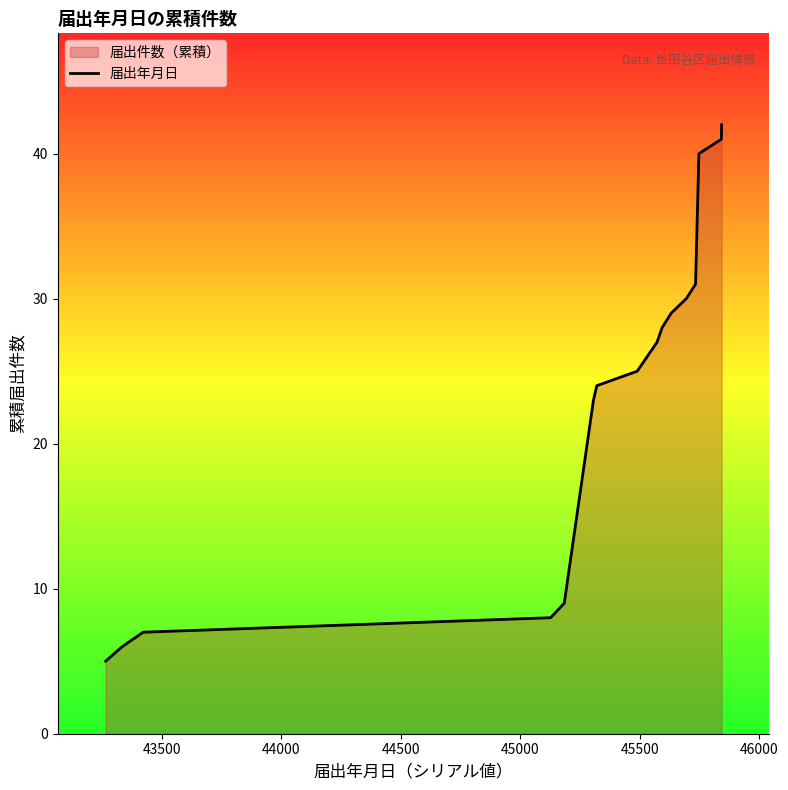

What is the difference between the second highest and second lowest values?

35